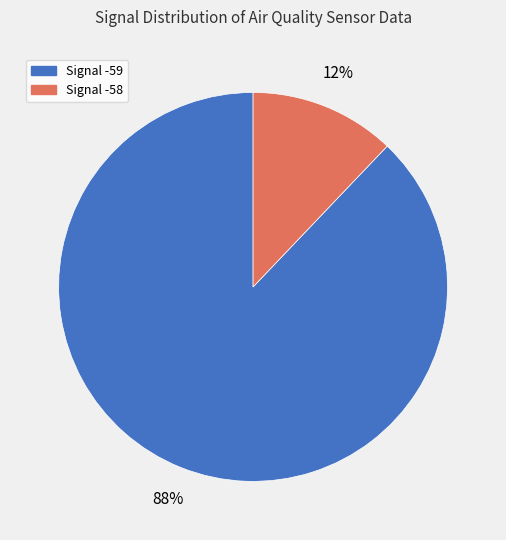

Is there a majority slice in this chart?

Yes